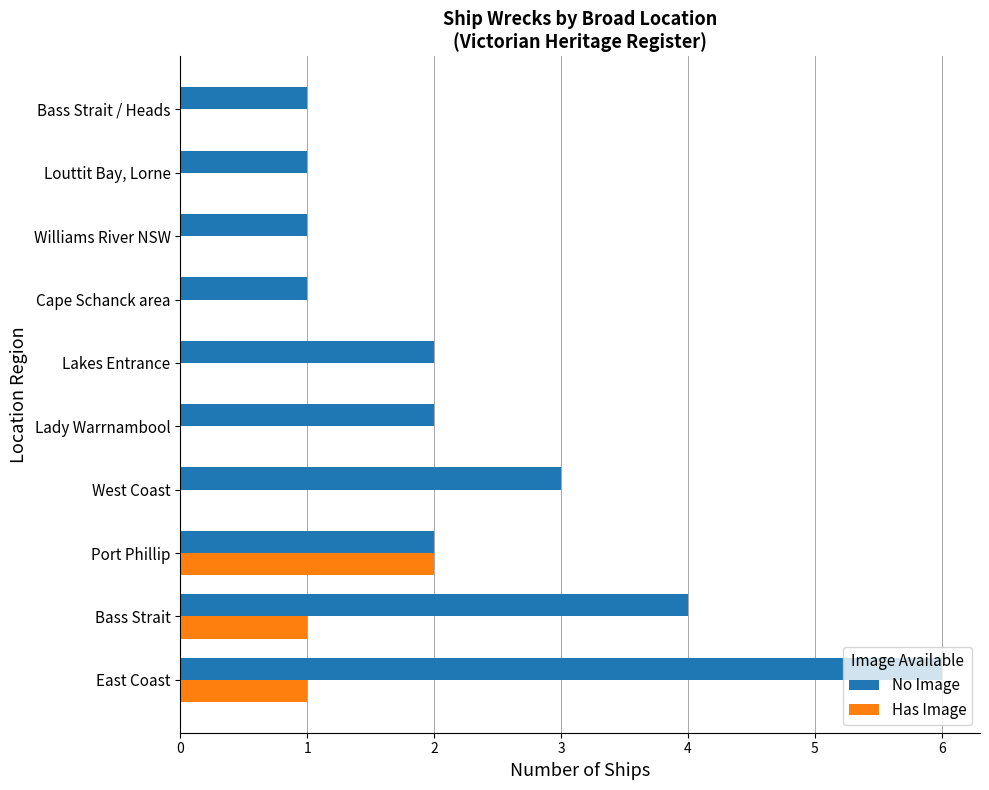

What is the highest value of the No Image series?

6